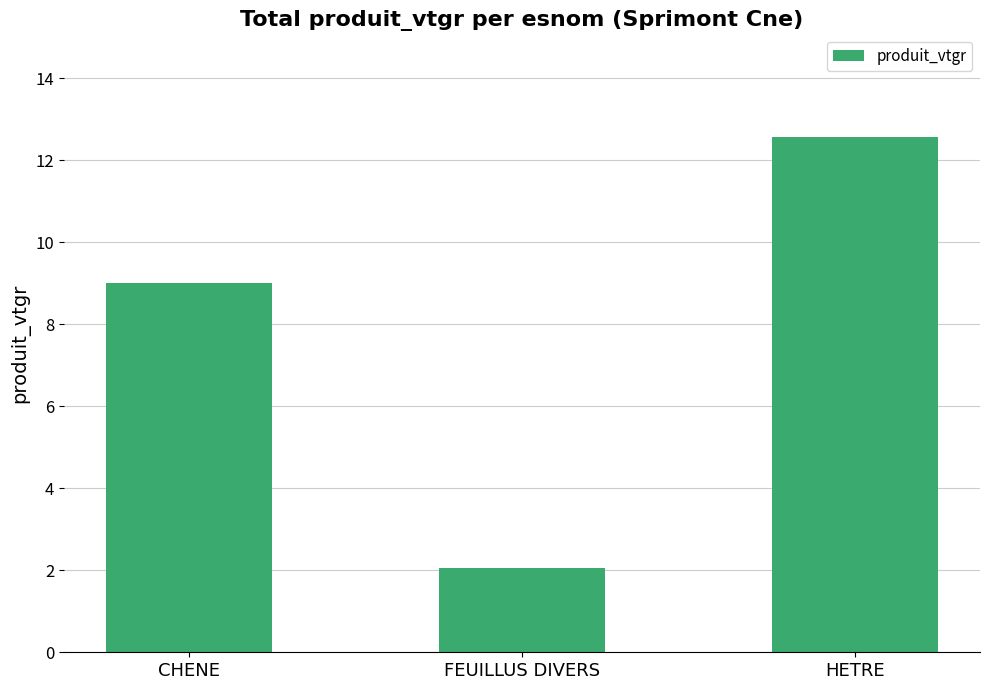

What position from the left is HETRE?

3